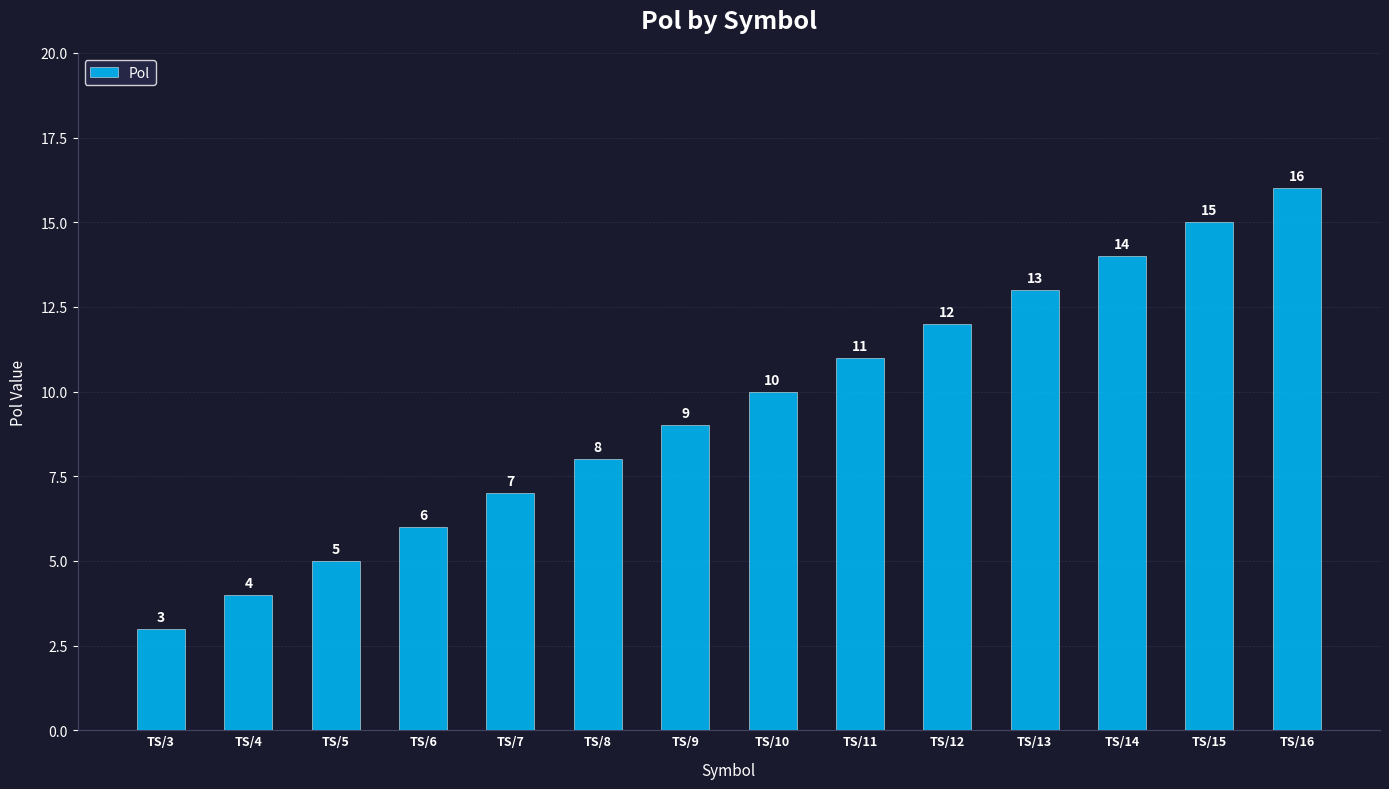

List the labels in order of value, smallest first.

TS/3, TS/4, TS/5, TS/6, TS/7, TS/8, TS/9, TS/10, TS/11, TS/12, TS/13, TS/14, TS/15, TS/16